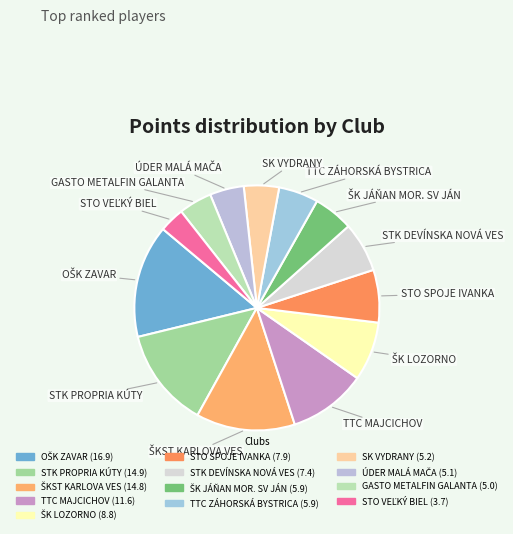

Is there a majority slice in this chart?

No